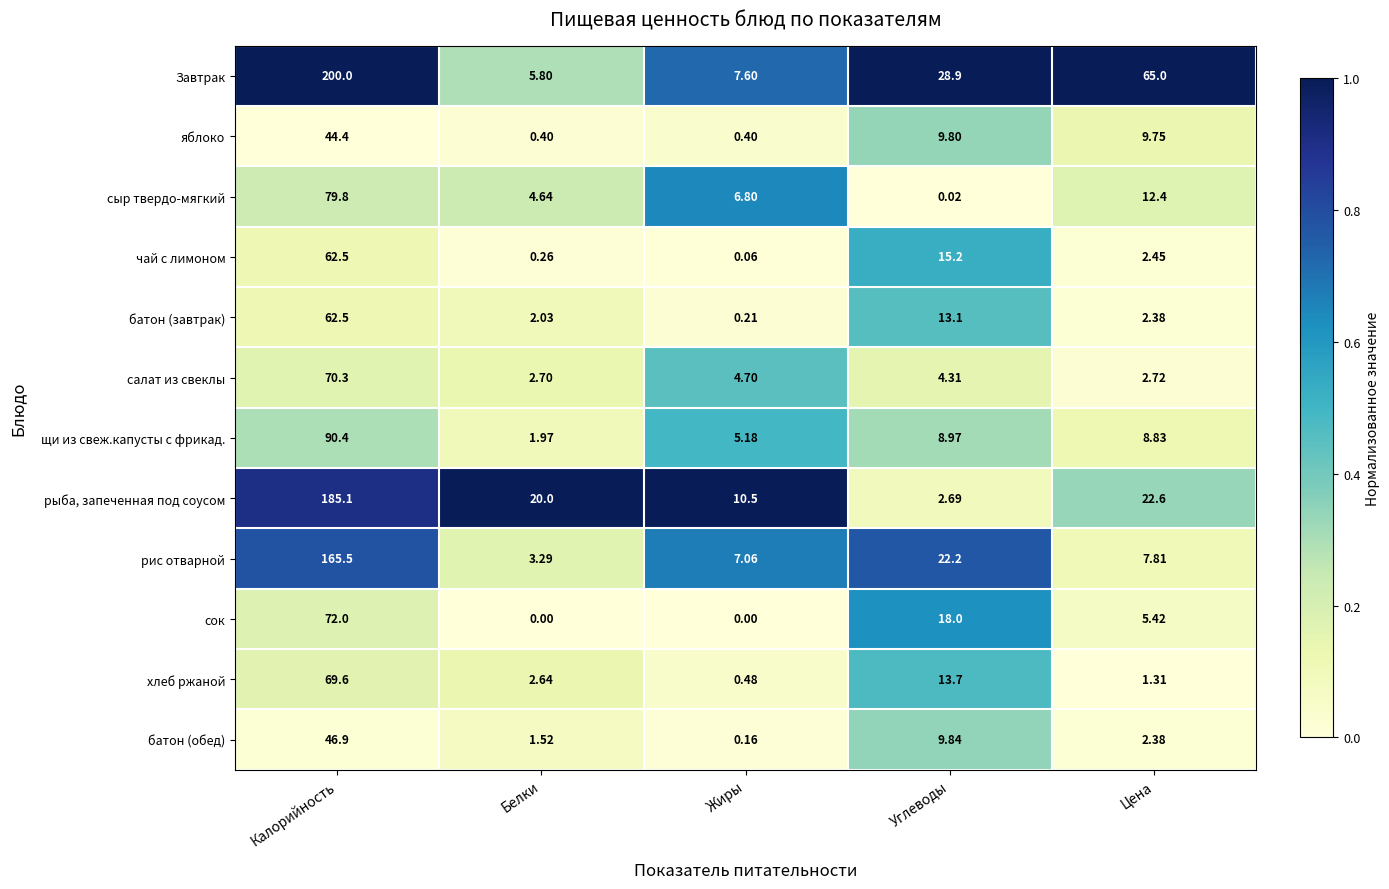

Which series has the widest spread of values?

Завтрак